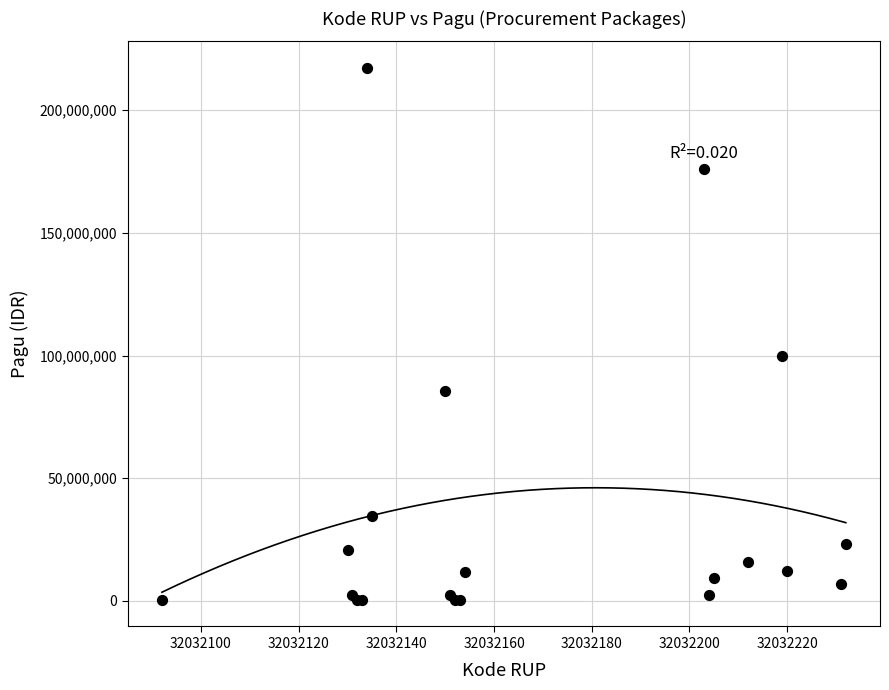

What Y value in the scatter plot is closest to 108800000?

99958000